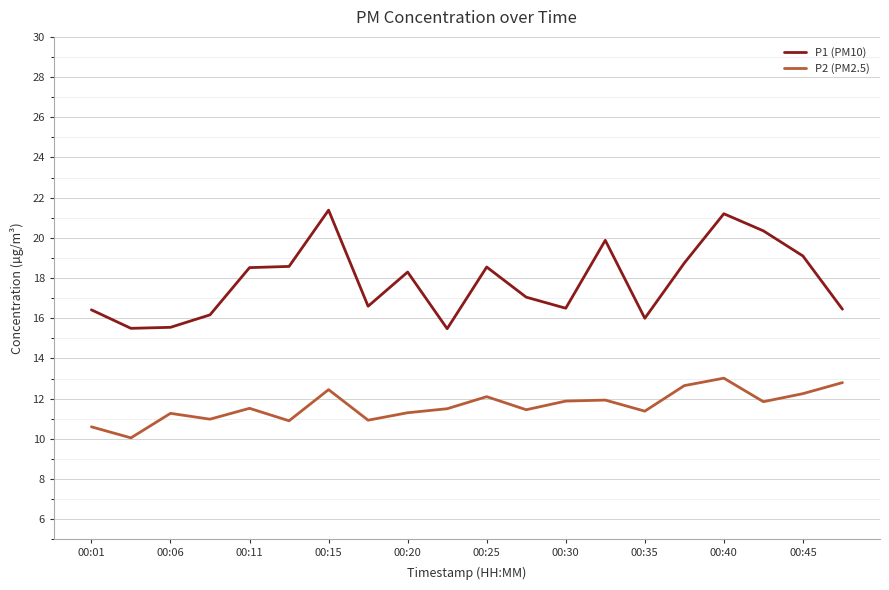

What is the highest value of the P1 (PM10) series?

21.4